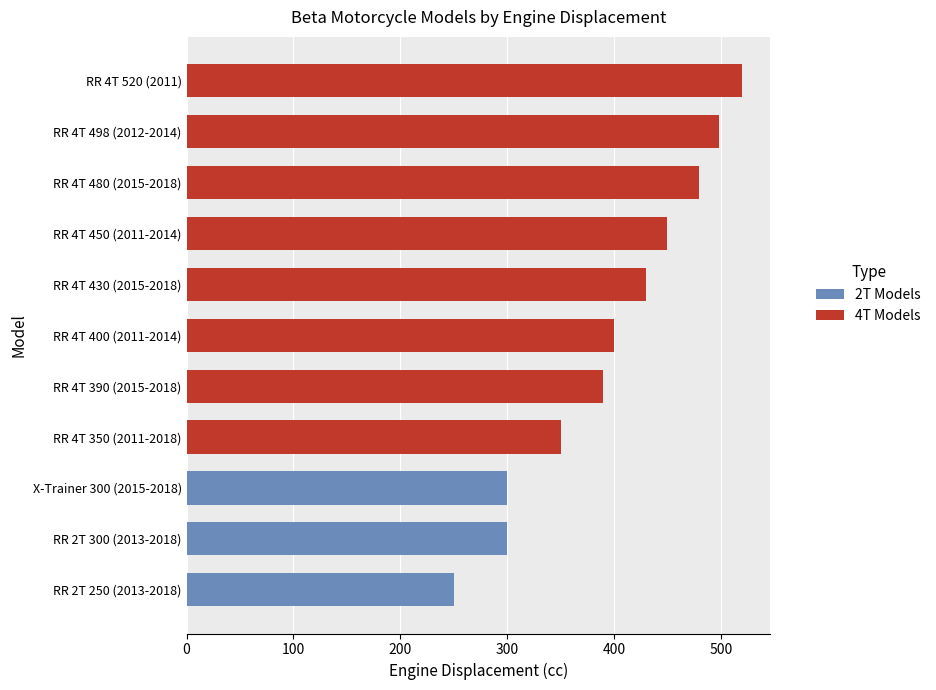

What is the difference between the maximum and second lowest values?

220